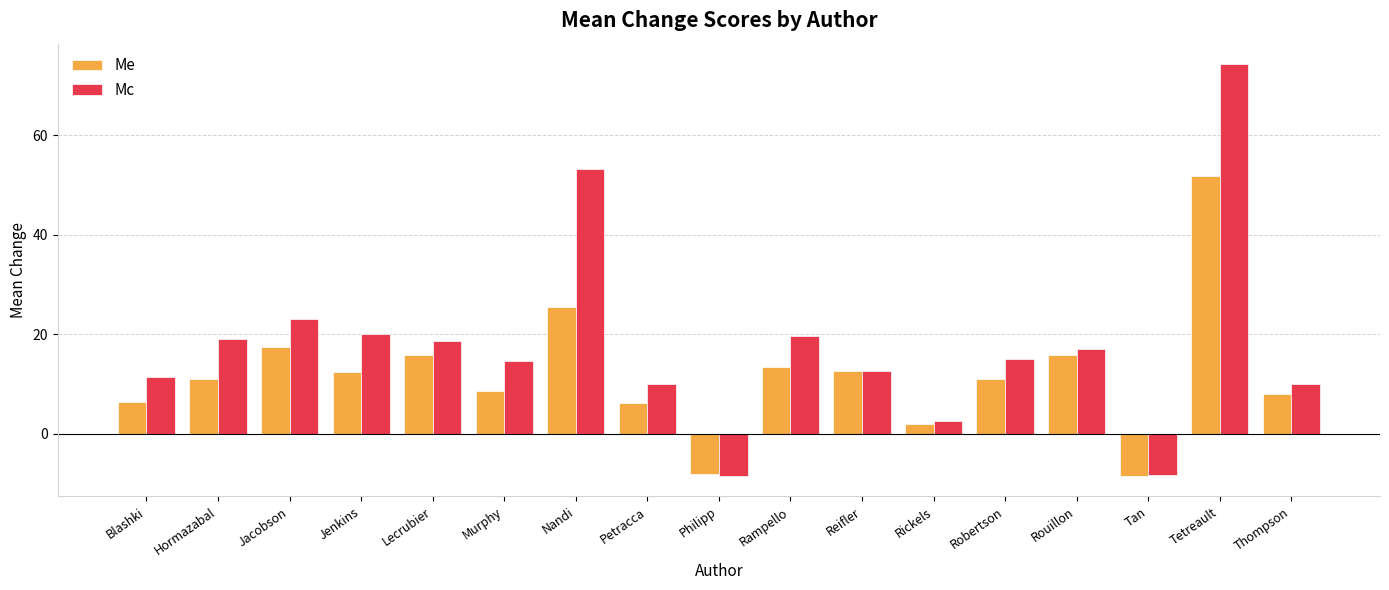

What is the smallest value displayed?

-8.5